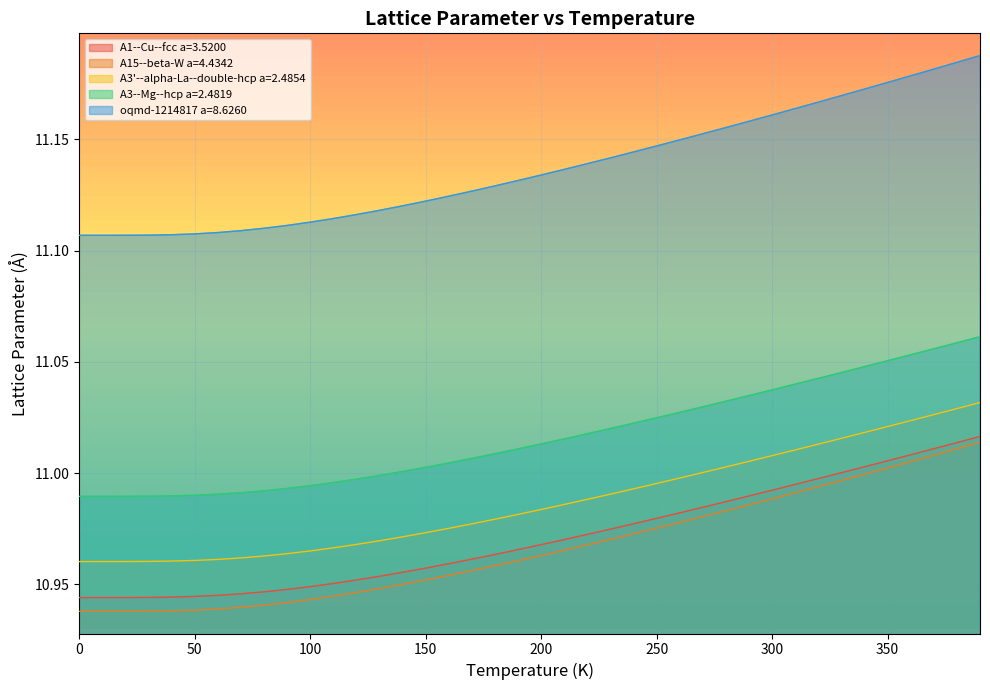

Is it true that oqmd-1214817 a=8.6260 equals 11.1 at 60.0?

True